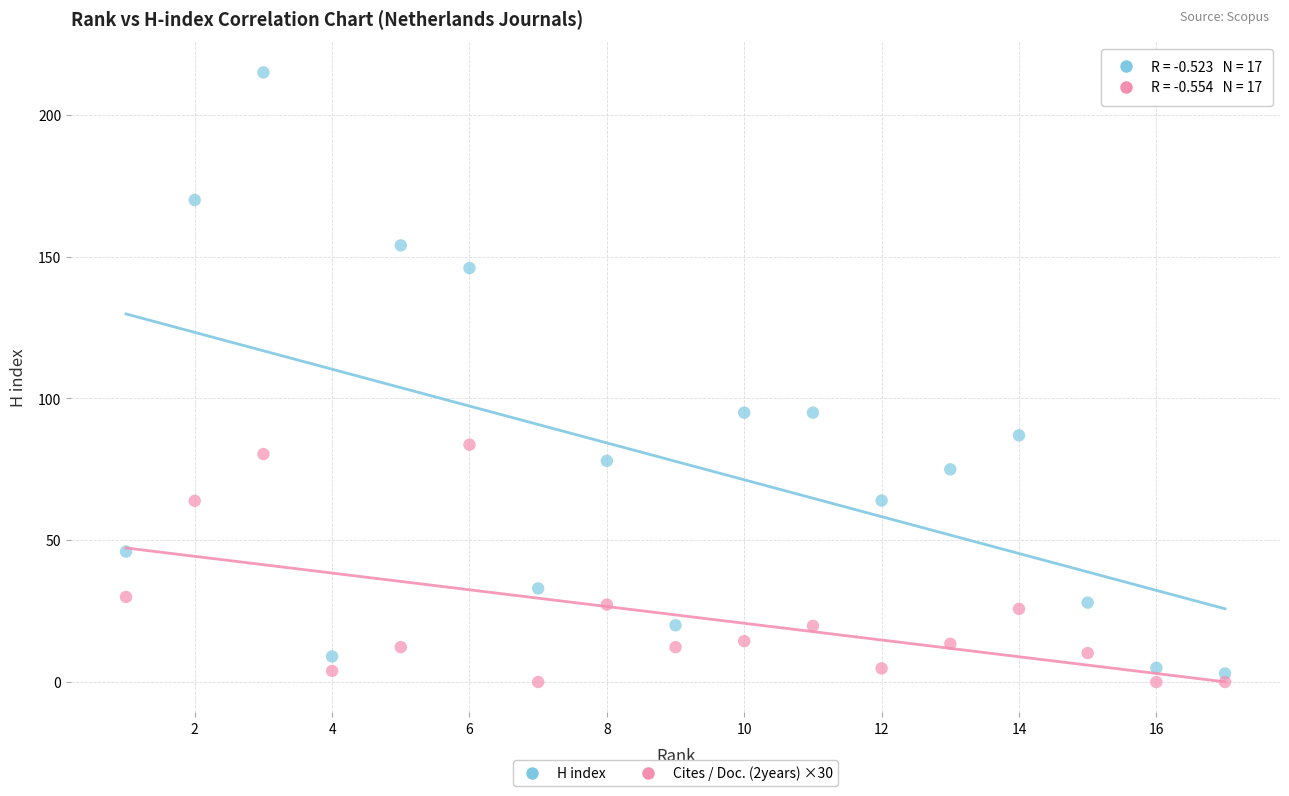

Across all data points, what is the range of X values (max minus min)?

16.0